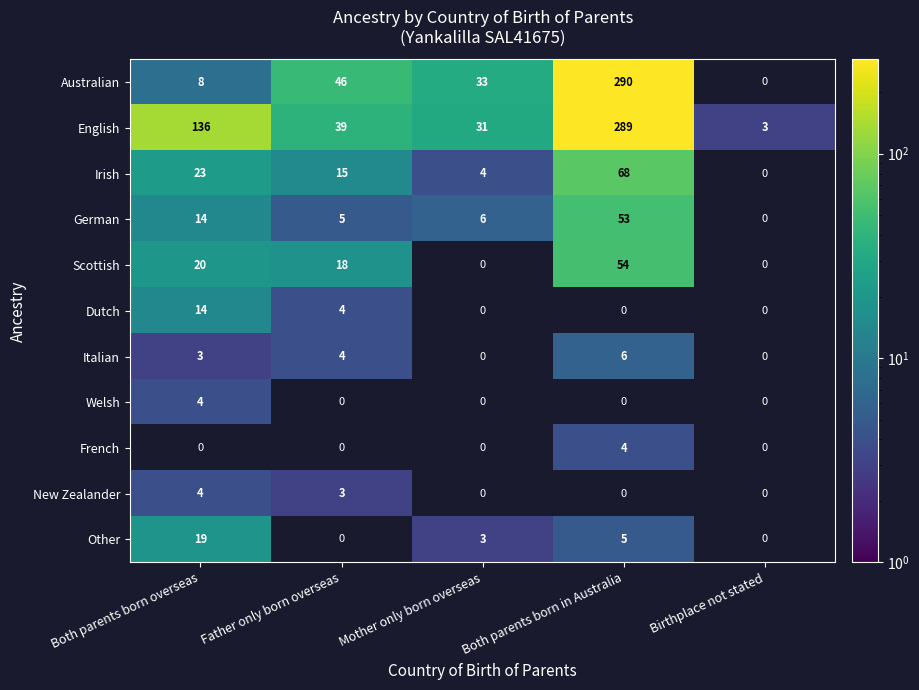

Is the value of English at Both parents born overseas greater than the value of German at Both parents born overseas?

Yes